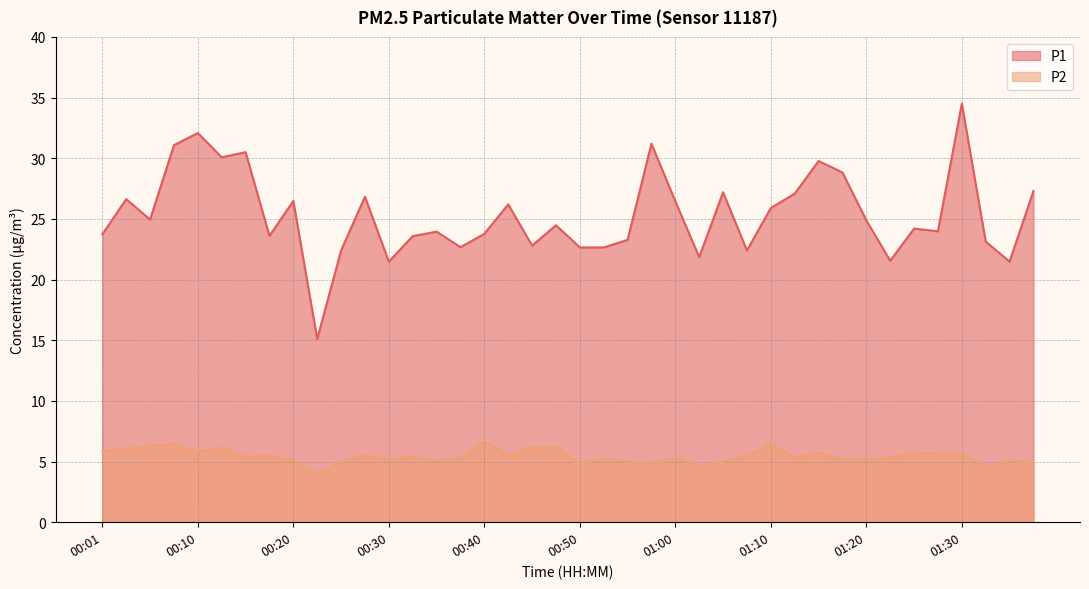

True or false: P2 and P1 cross at least once.

False